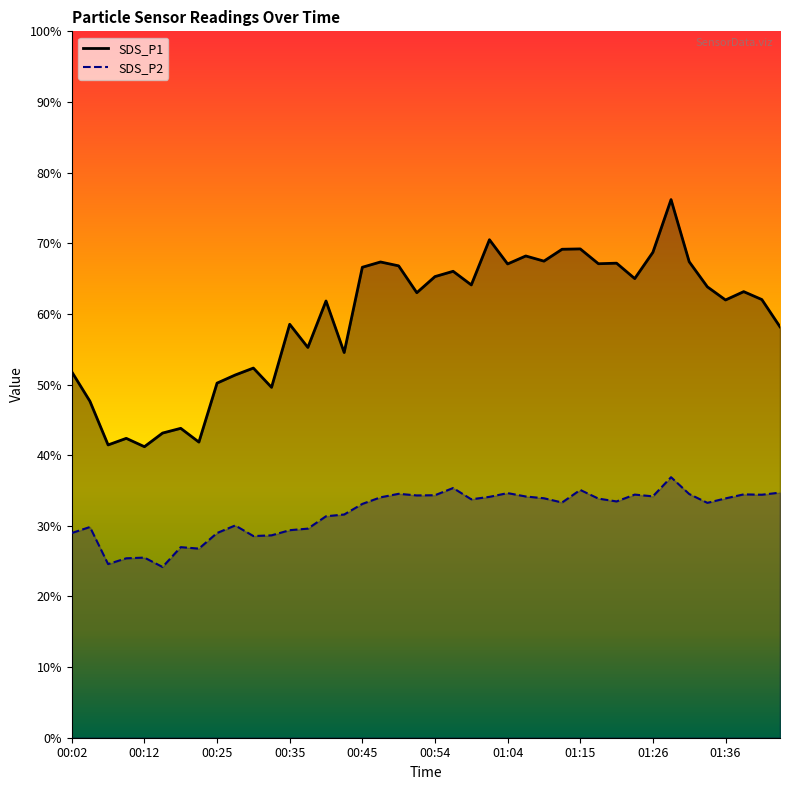

What is the total value across all series at 01:02?

104.6